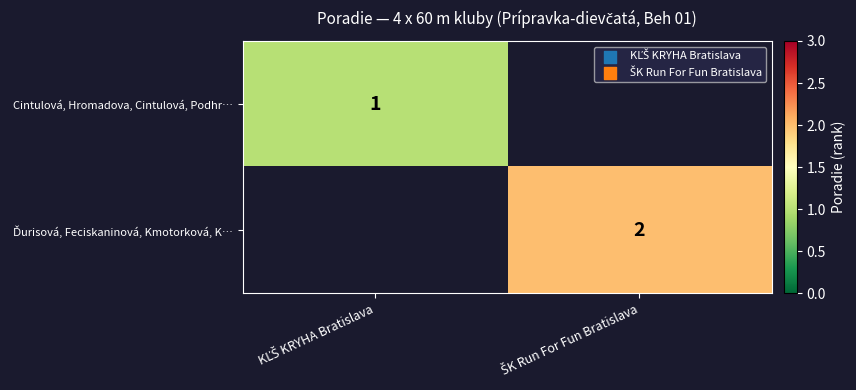

Read the Cintulová, Hromadova, Cintulová, Podhr… value at KĽŠ KRYHA Bratislava.

1.0